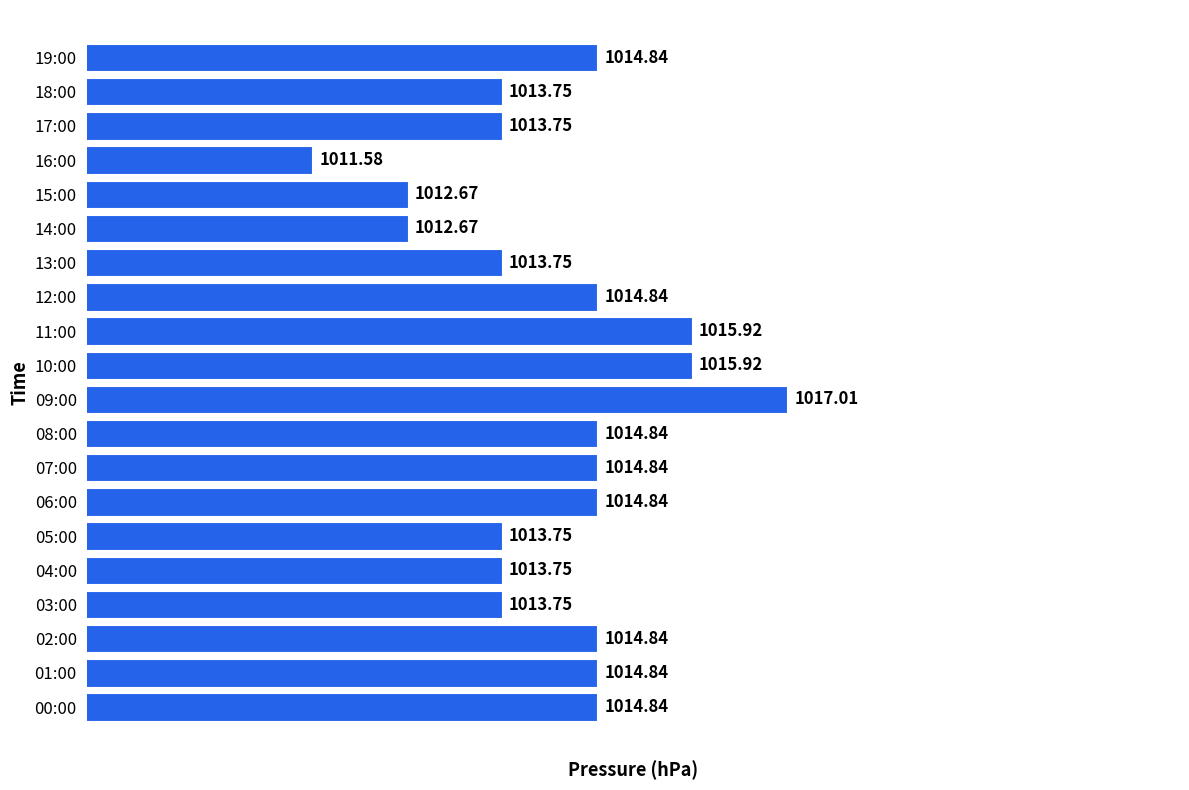

Are the bars grouped side by side (vs. stacked)?

No